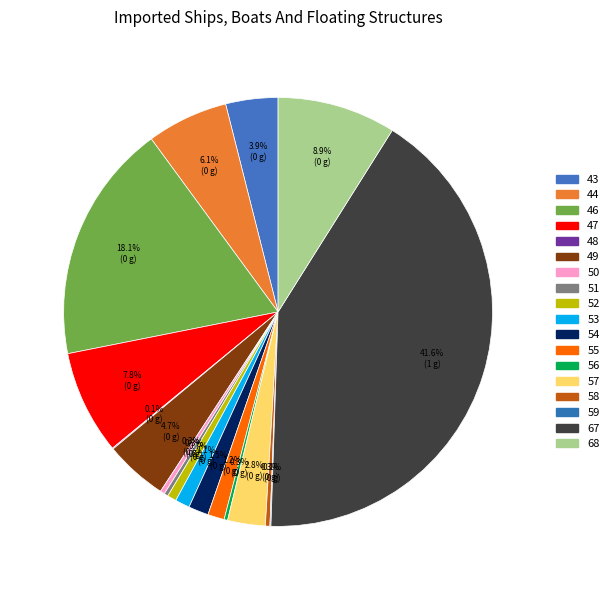

To the nearest percent, what percentage of the pie is 54?

2%